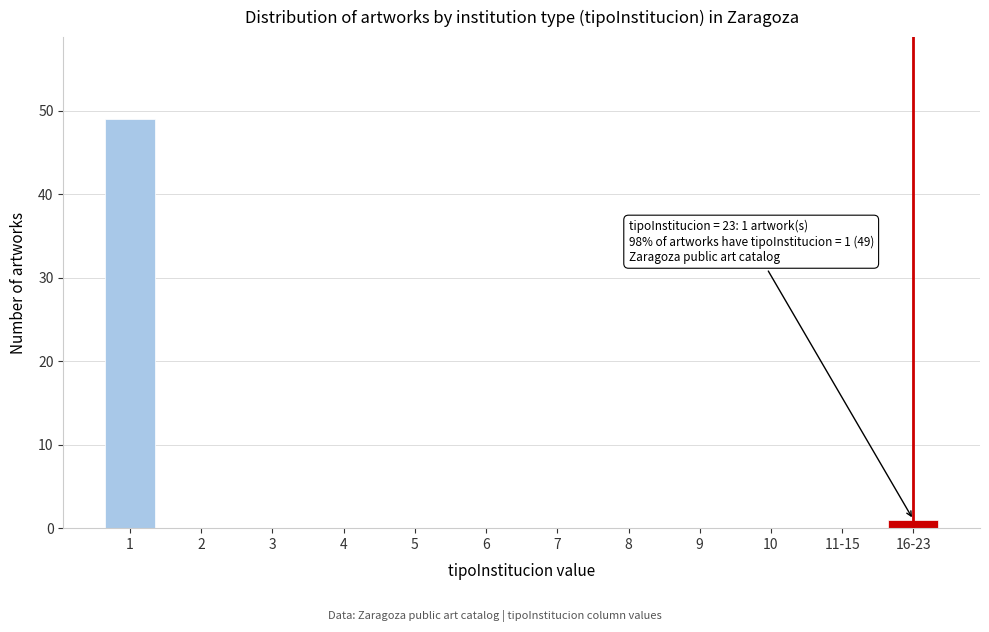

Reading left to right, what are all the values shown in this chart?

1=49	2=0	3=0	4=0	5=0	6=0	7=0	8=0	9=0	10=0	11-15=0	16-23=1